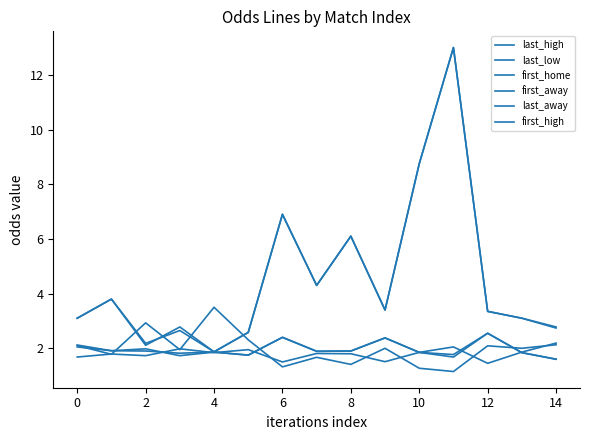

Reading right to left, what are all the values shown in this chart?

last_high: 1.6	1.8	2.5	1.7	1.9	2.4	1.9	1.9	2.4	1.8	1.9	1.7	2.0	1.9	2.0
last_low: 2.2	1.9	1.4	2.0	1.9	1.5	1.8	1.8	1.5	1.9	1.8	2.0	1.7	1.8	1.7
first_home: 2.1	2.0	2.1	1.1	1.3	2.0	1.4	1.7	1.3	2.3	3.5	1.9	2.9	1.8	2.1
first_away: 2.7	3.1	3.4	13.0	8.8	3.4	6.1	4.3	6.9	2.6	1.9	2.8	2.1	3.8	3.1
last_away: 2.8	3.1	3.4	13.0	8.8	3.4	6.1	4.3	6.9	2.6	1.9	2.6	2.2	3.8	3.1
first_high: 1.6	1.8	2.5	1.8	1.9	2.4	1.9	1.9	2.4	1.8	1.9	1.8	1.9	1.9	2.1